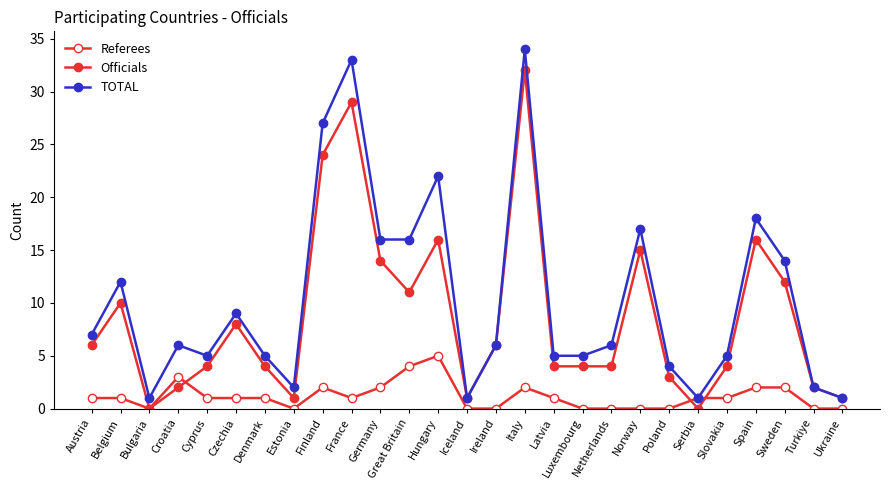

How many series are shown in this chart?

3